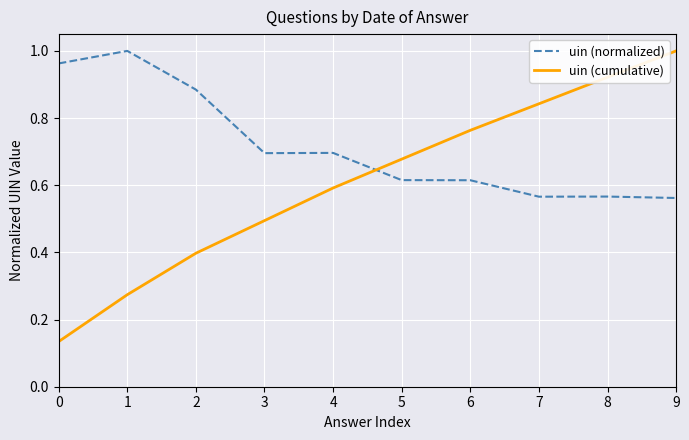

Does the chart have visible grid lines?

Yes